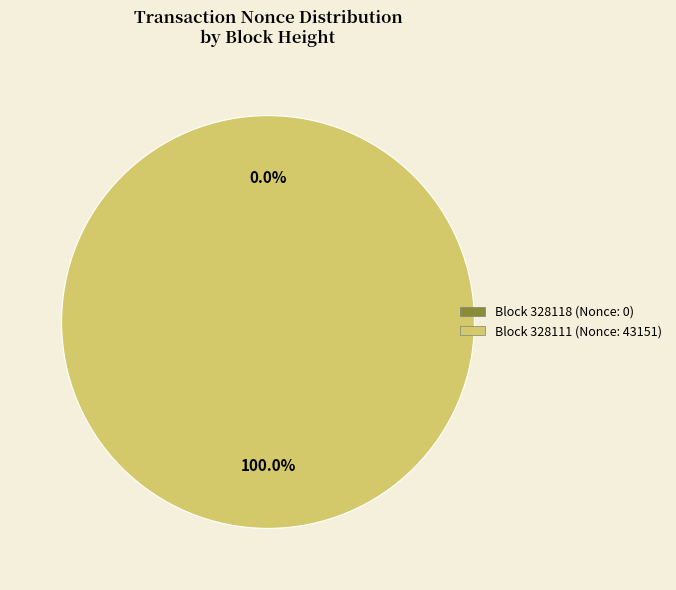

Count the number of slices in the pie.

2